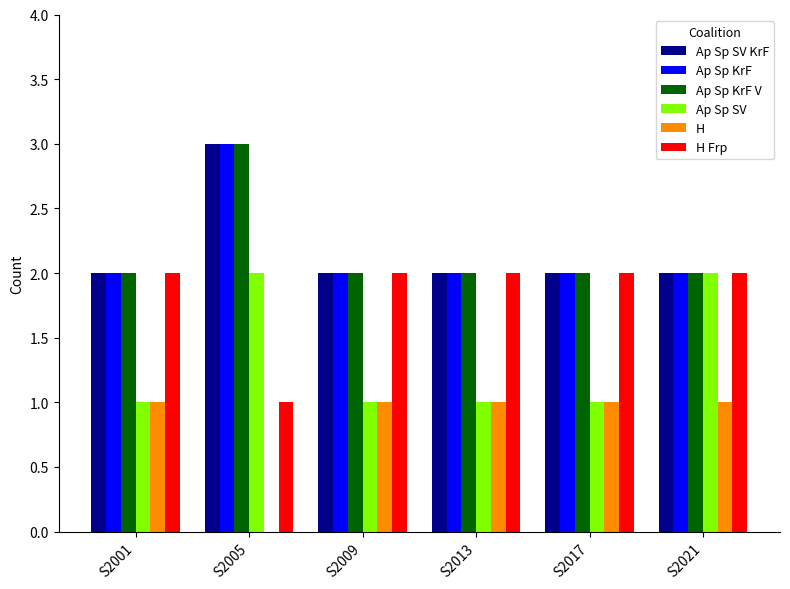

At which category is the sum across all series the highest?

S2005